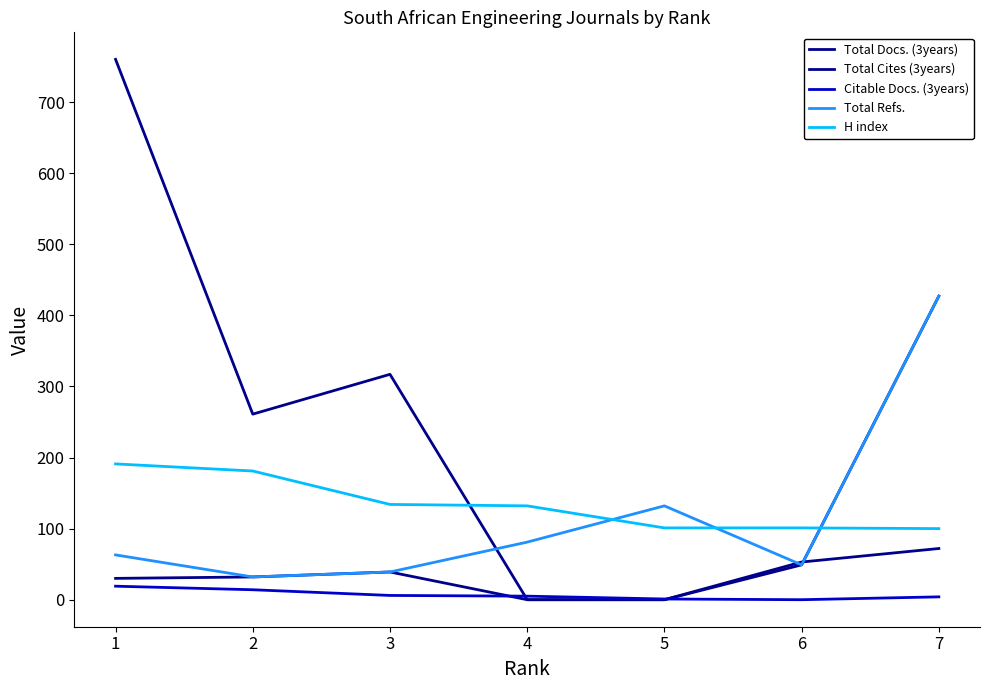

Is it true that Total Docs. (3years) equals 248 at 7?

False